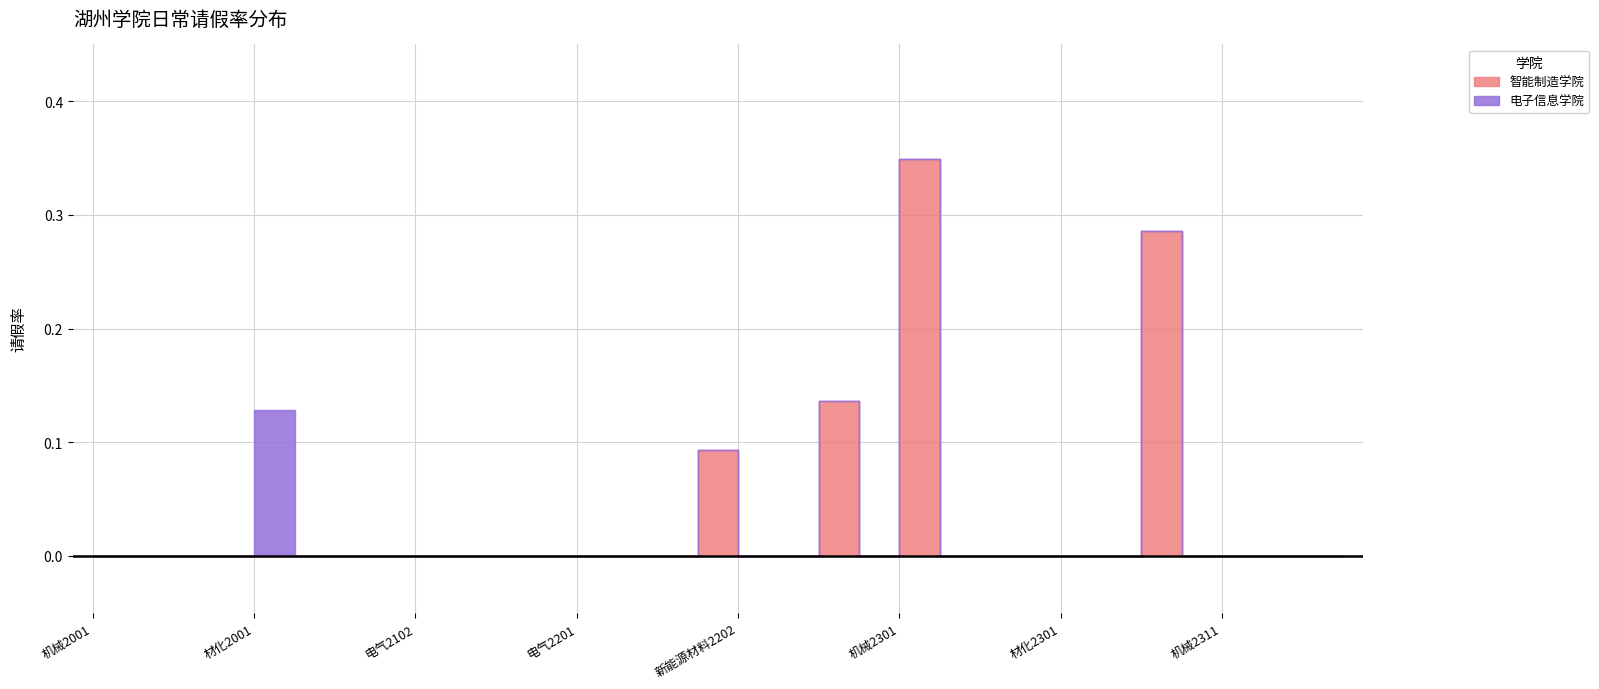

The value of 电子信息学院 at 机械2211 is -0.1. True or false?

False